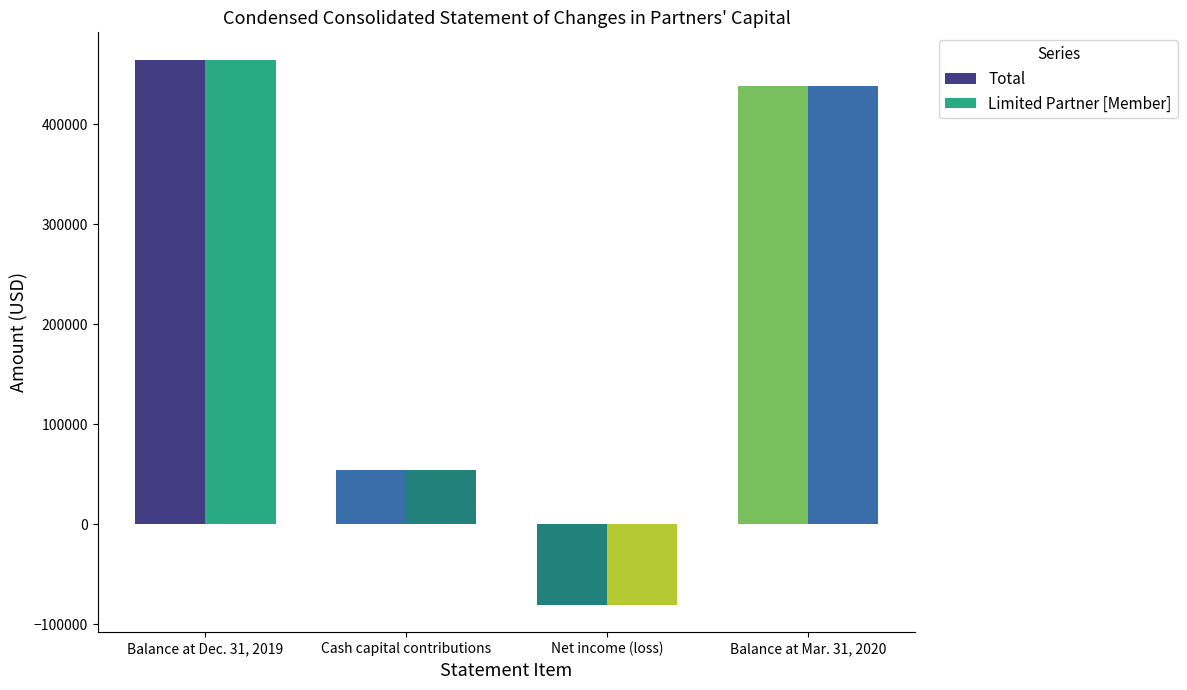

True or false: Limited Partner [Member] has a value of 239756 at Balance at Mar. 31, 2020.

False